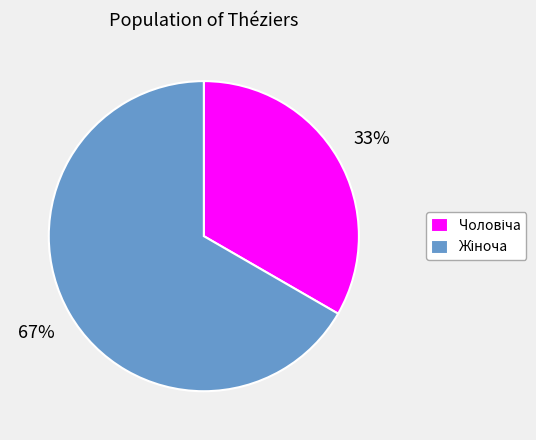

Is there a majority slice in this chart?

Yes